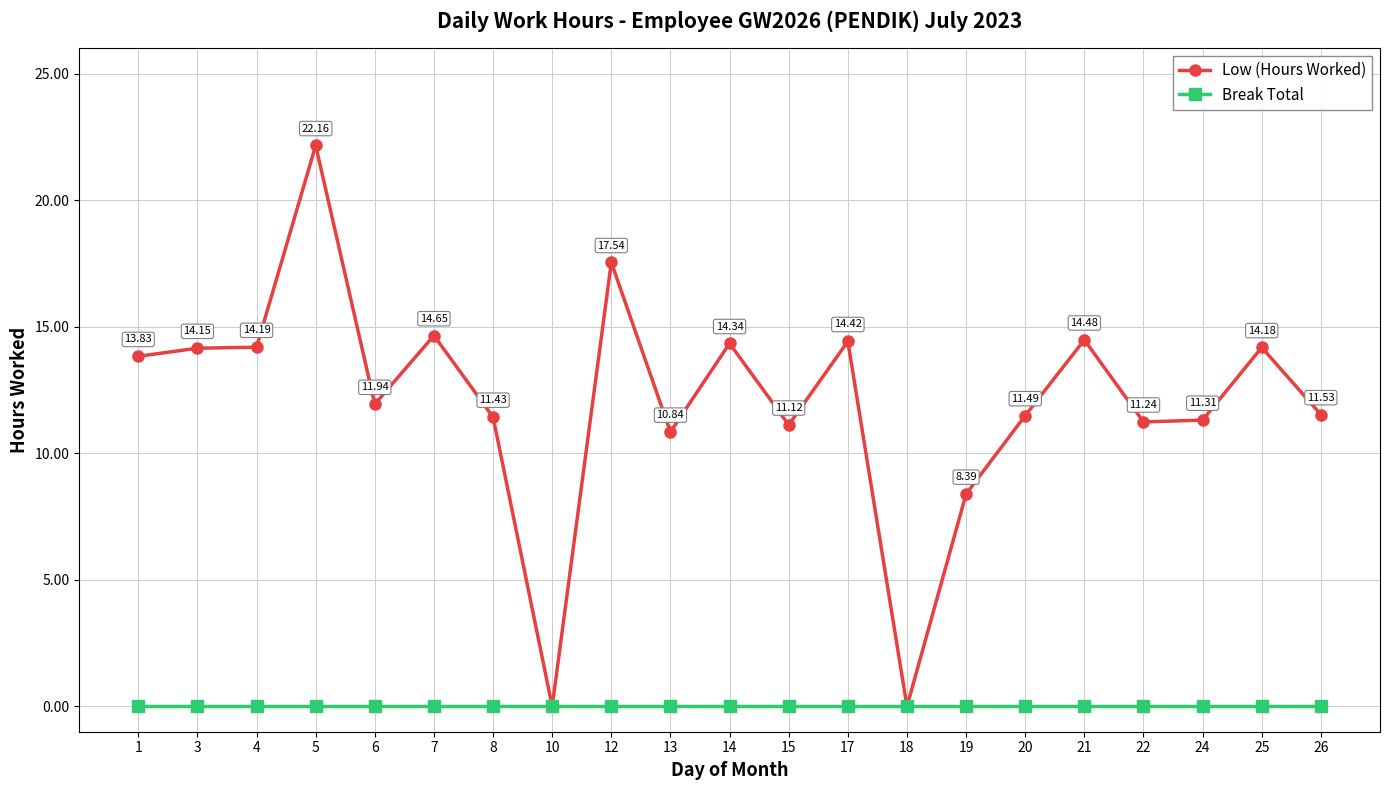

True or false: Low (Hours Worked) has more than 2 interior local peaks.

True